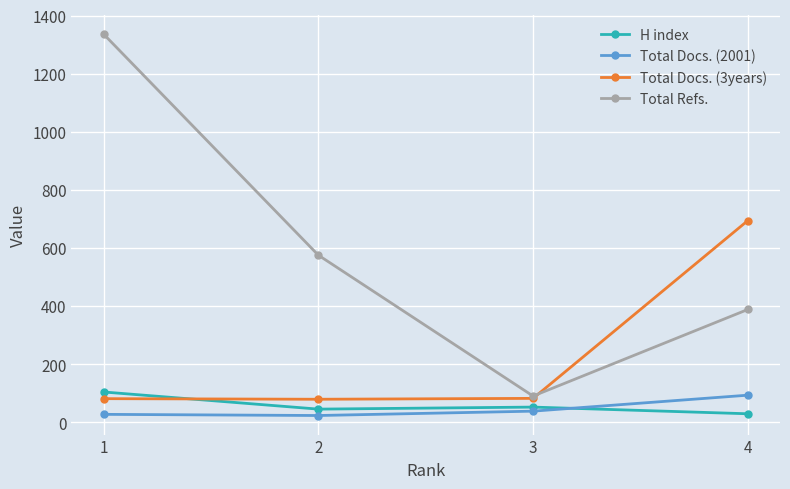

Is it true that Total Docs. (2001) equals 23 at 2?

True